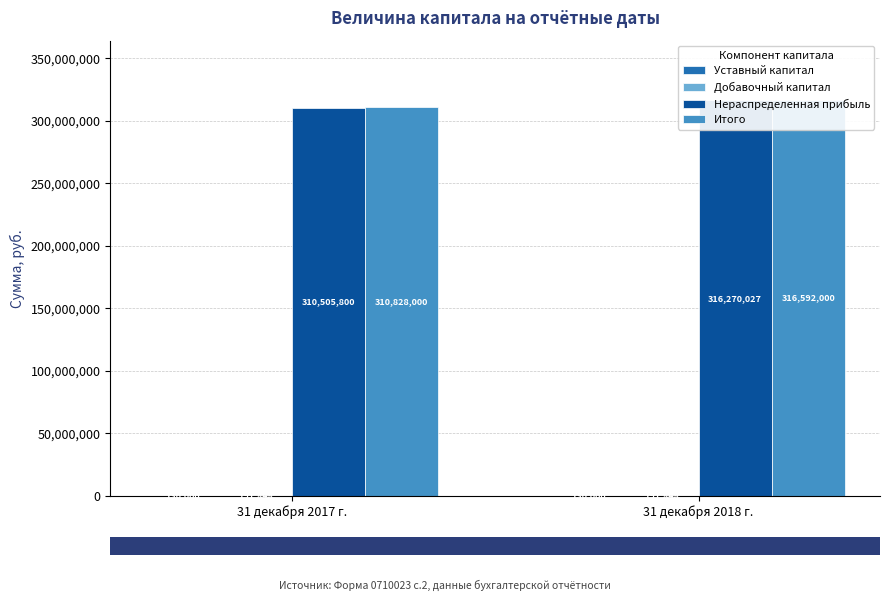

How many groups of bars are there?

2